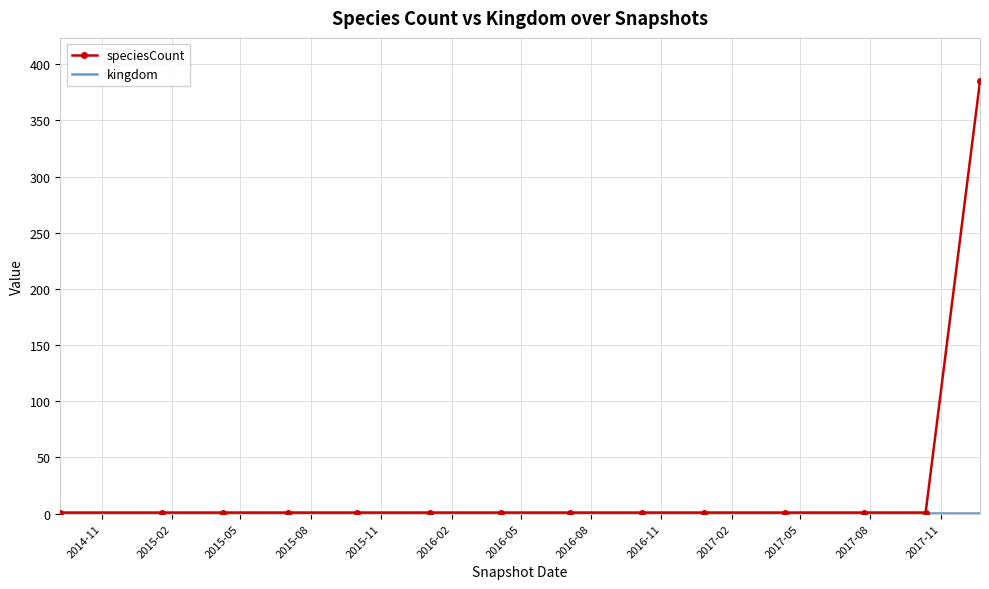

Which series has the largest total across all categories?

speciesCount